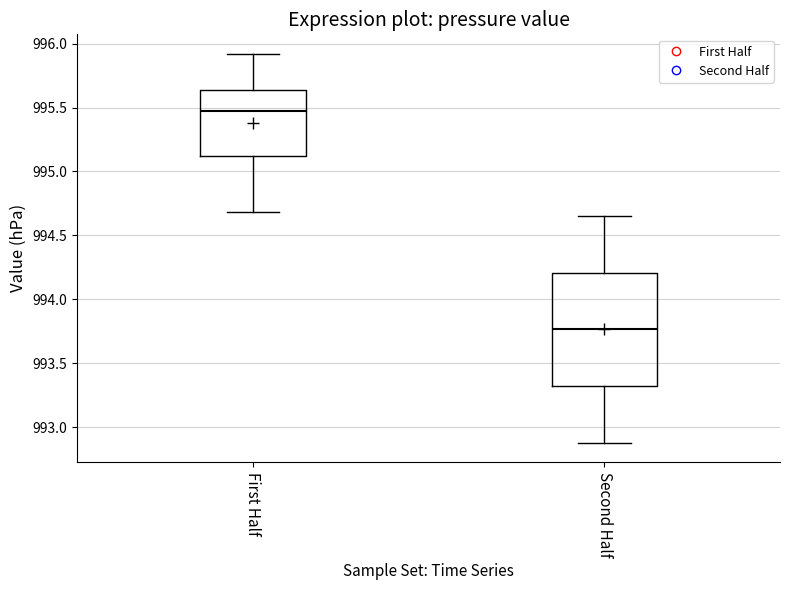

Reading left to right, transcribe this box plot: for each box, give where its median line is, the range the box spans, and where its two whiskers end, as read against the y-axis. The values are not printed on the chart, so give them approximately, as read against the axis.

First Half: median 995.45, box 995.10 to 995.65, whiskers 994.70 to 995.90
Second Half: median 993.75, box 993.30 to 994.20, whiskers 992.90 to 994.65